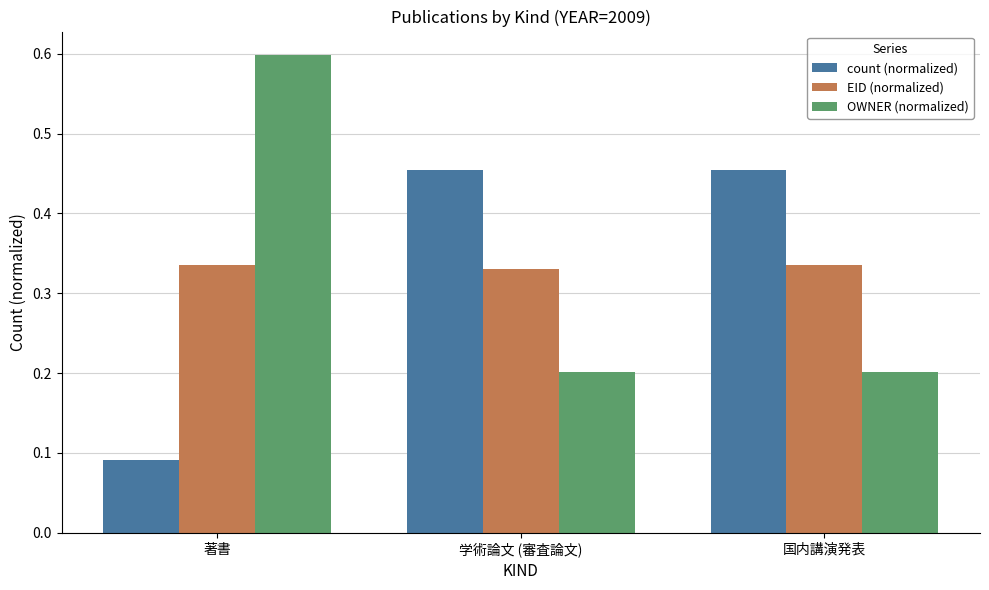

Count the count (normalized) values in the range 0 to 1.

3